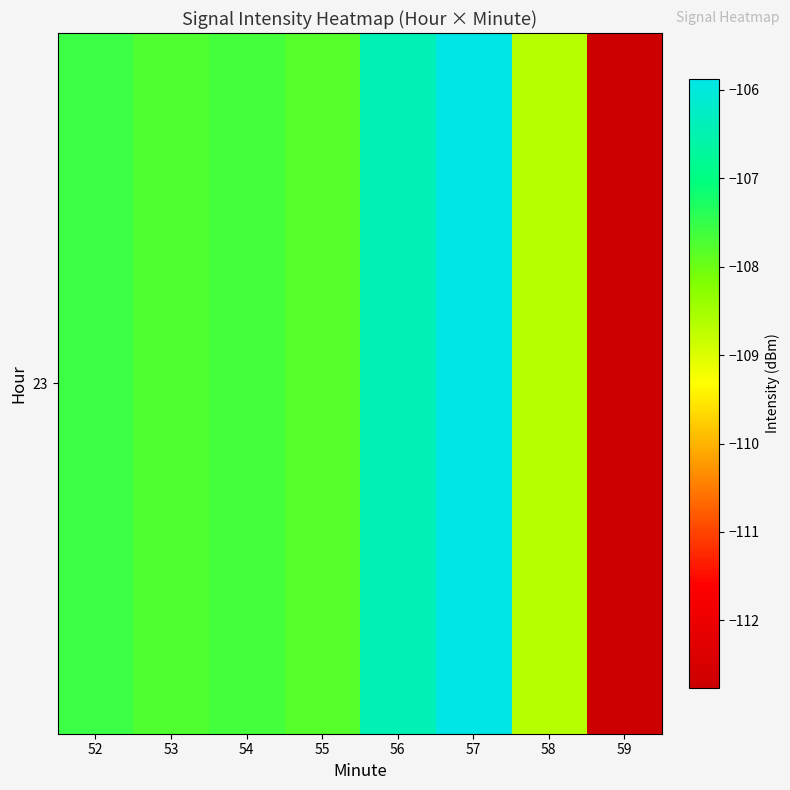

List the labels in order of value, smallest first.

59, 58, 55, 53, 54, 52, 56, 57